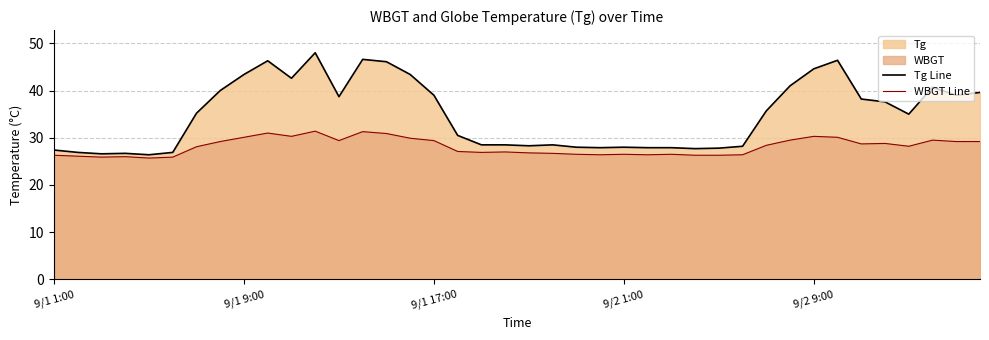

True or false: Tg Line has more than 0 points higher than both neighbors.

True